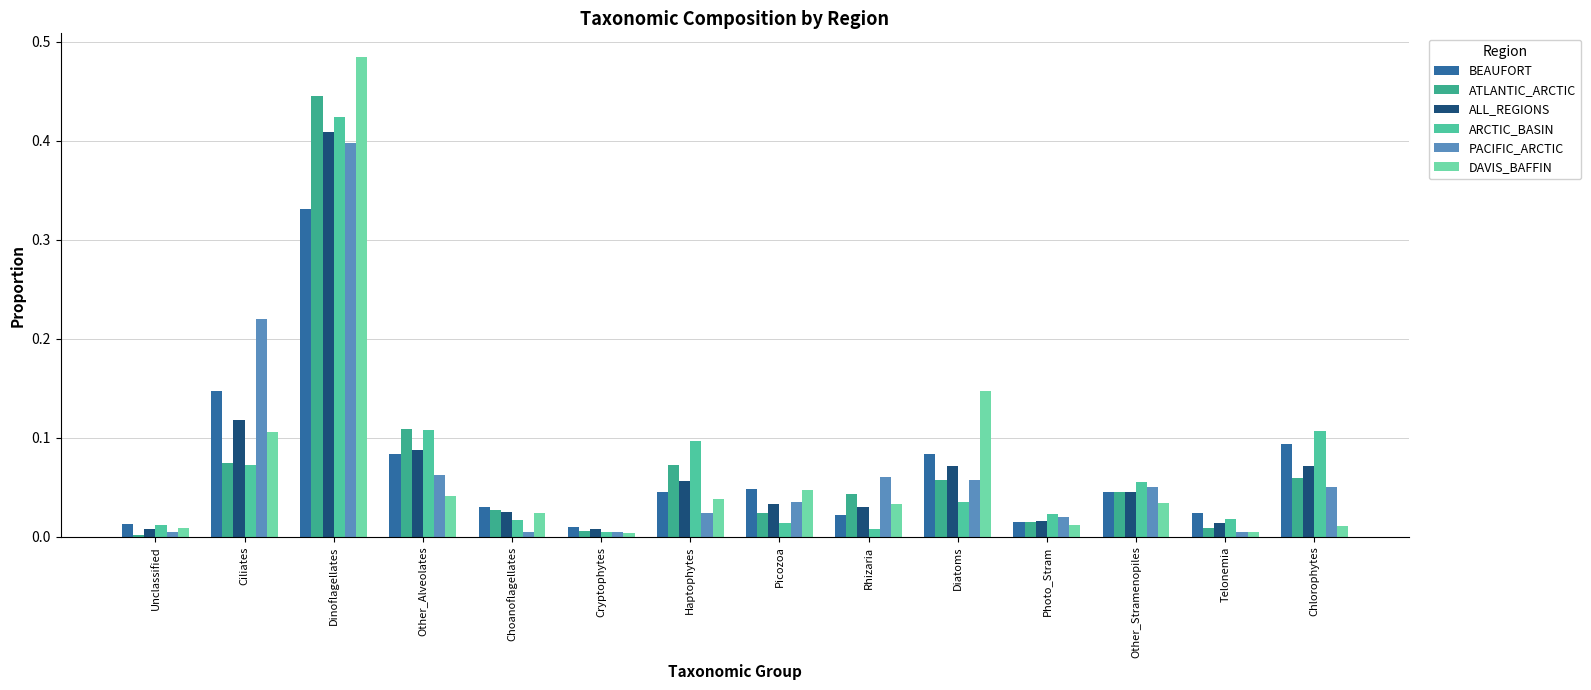

How many groups of bars are there?

14